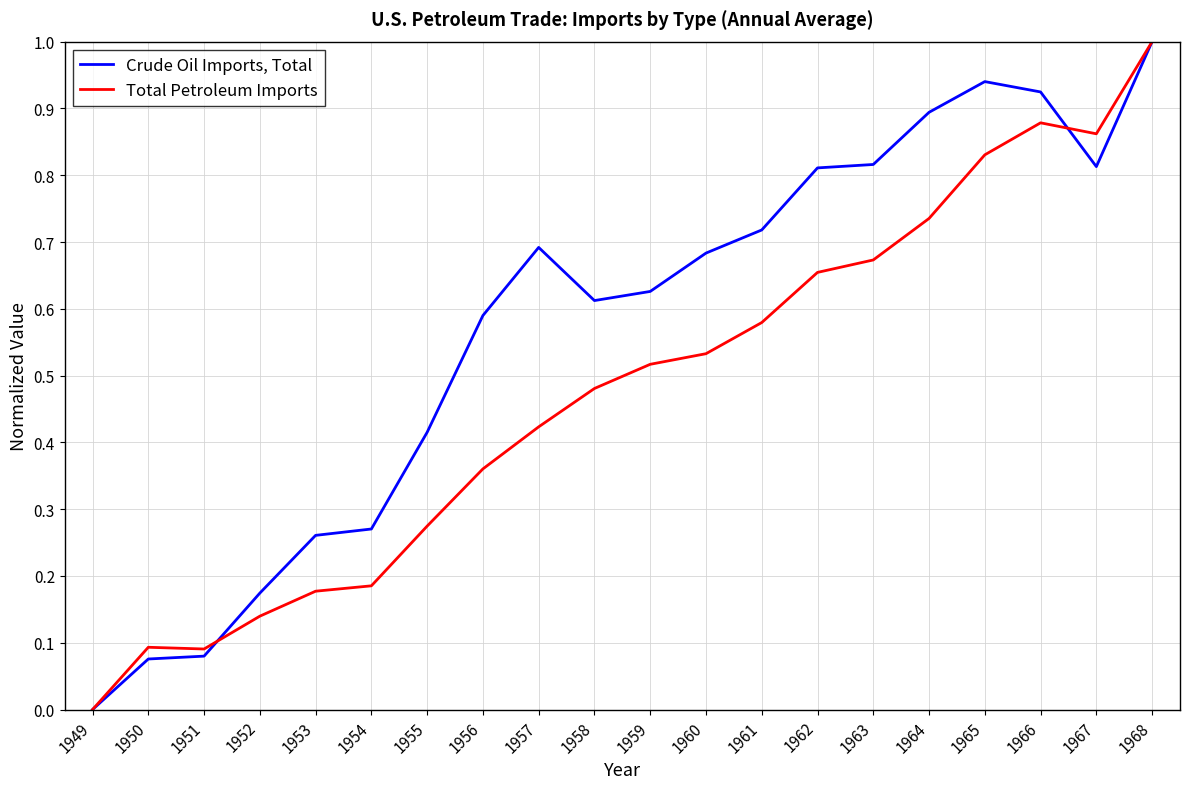

List the series in order of their overall mean, lowest first.

Total Petroleum Imports, Crude Oil Imports, Total